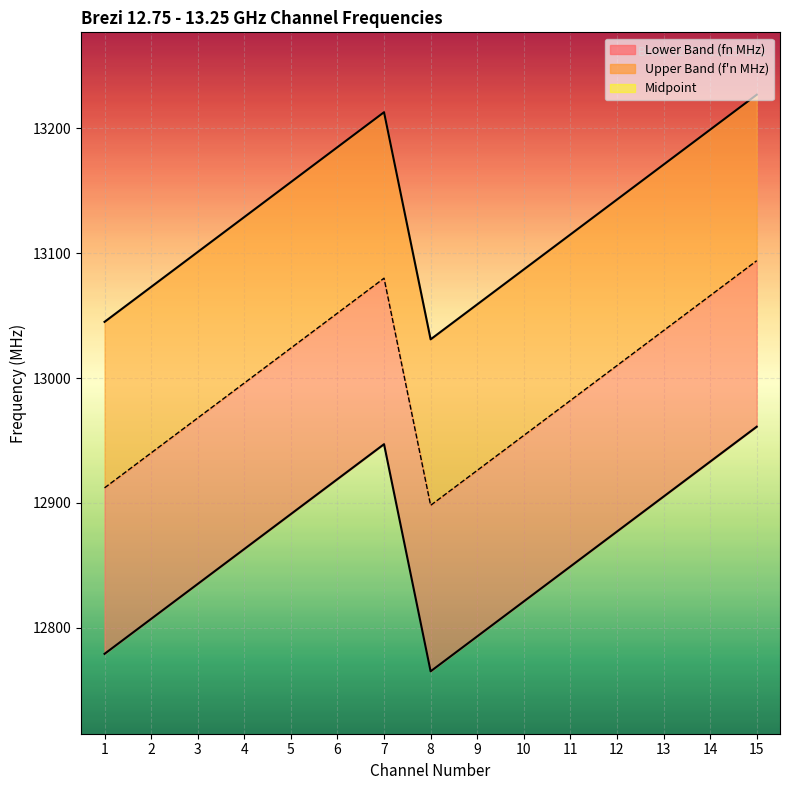

Is it true that Lower Band (fn MHz) equals 6302 at 12?

False